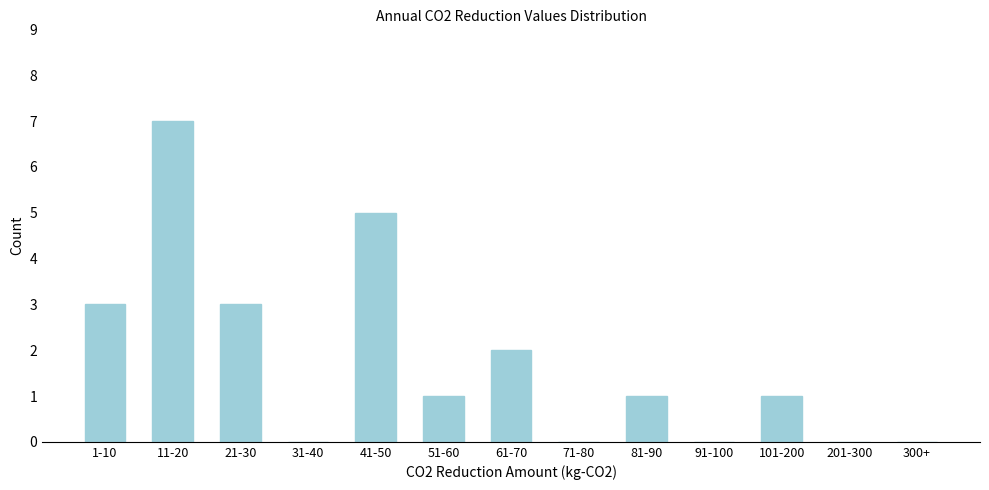

Reading right to left, extract all data points from this chart.

300+=0	201-300=0	101-200=1	91-100=0	81-90=1	71-80=0	61-70=2	51-60=1	41-50=5	31-40=0	21-30=3	11-20=7	1-10=3